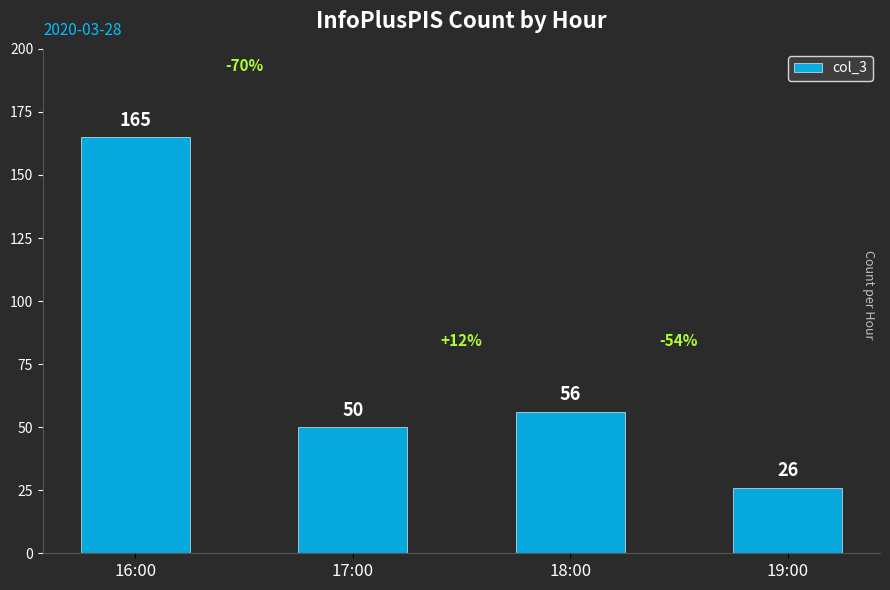

What is the smallest value displayed?

26